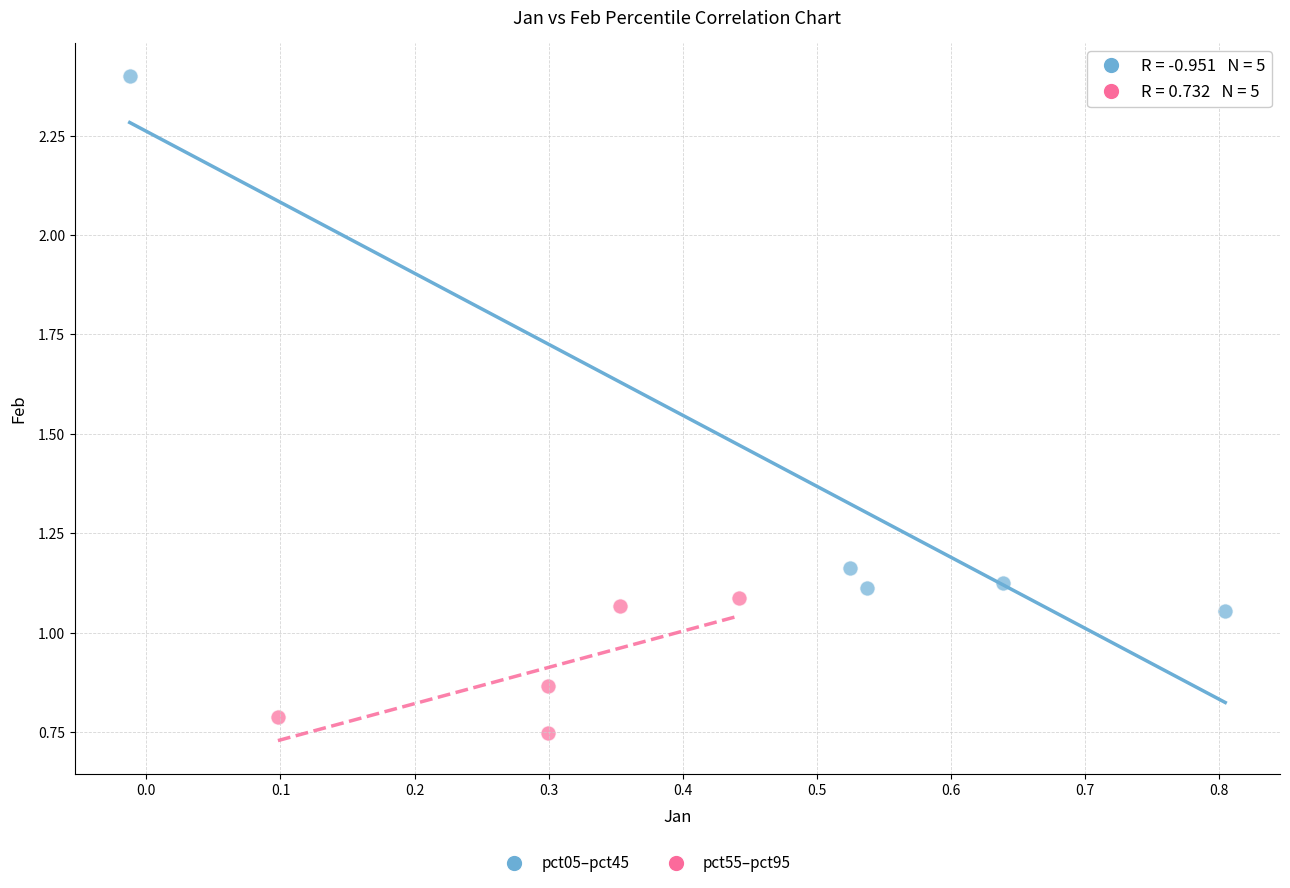

Which series has the largest Y range (max minus min)?

pct05–pct45